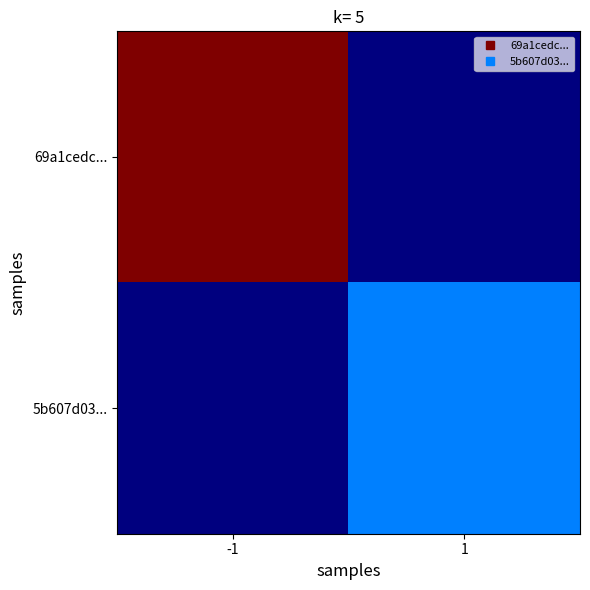

At which category is the sum across all series the highest?

-1